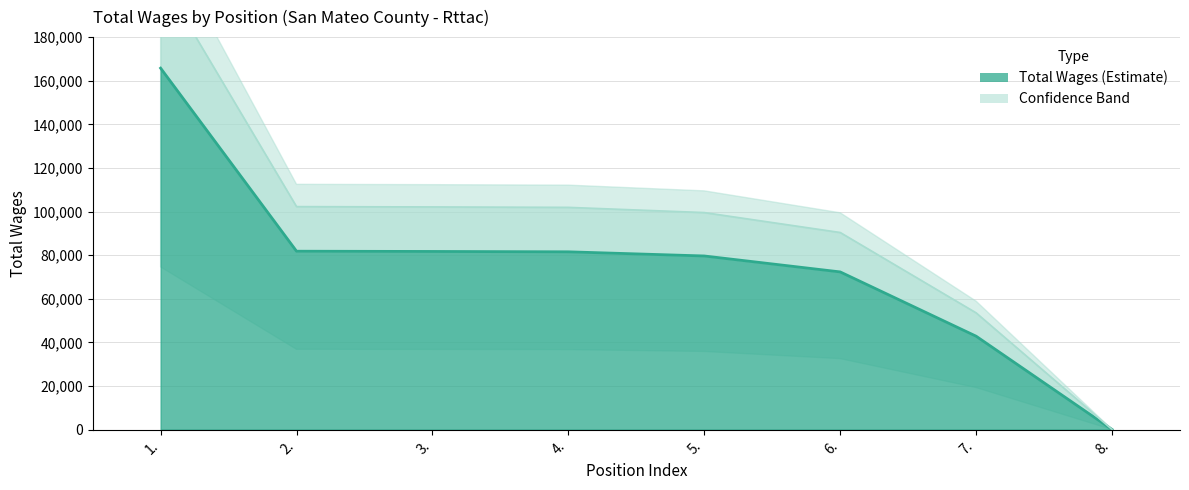

At which category does the chart reach its peak across all series?

1.